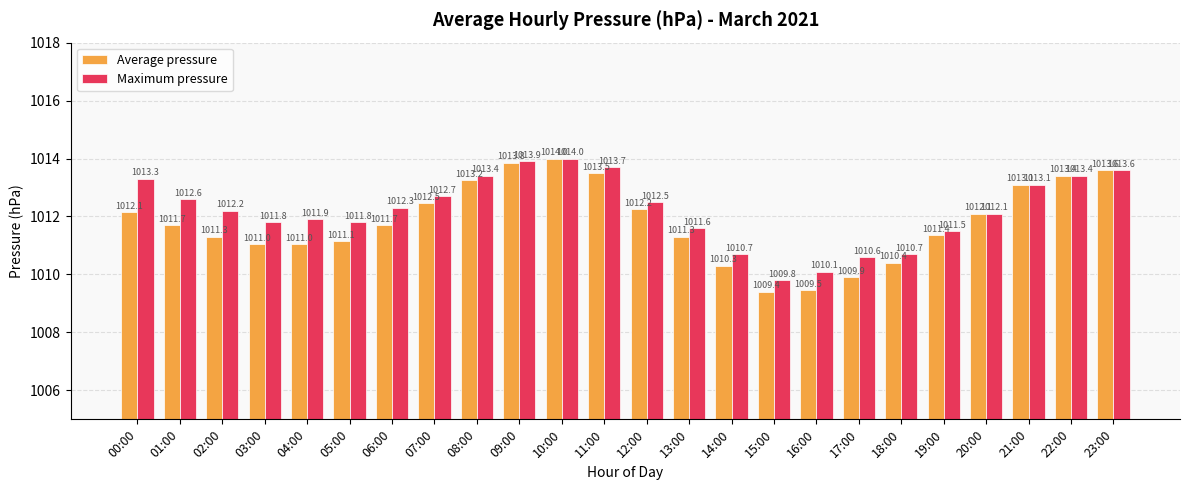

What is the average value of the Maximum pressure series?

1012.2